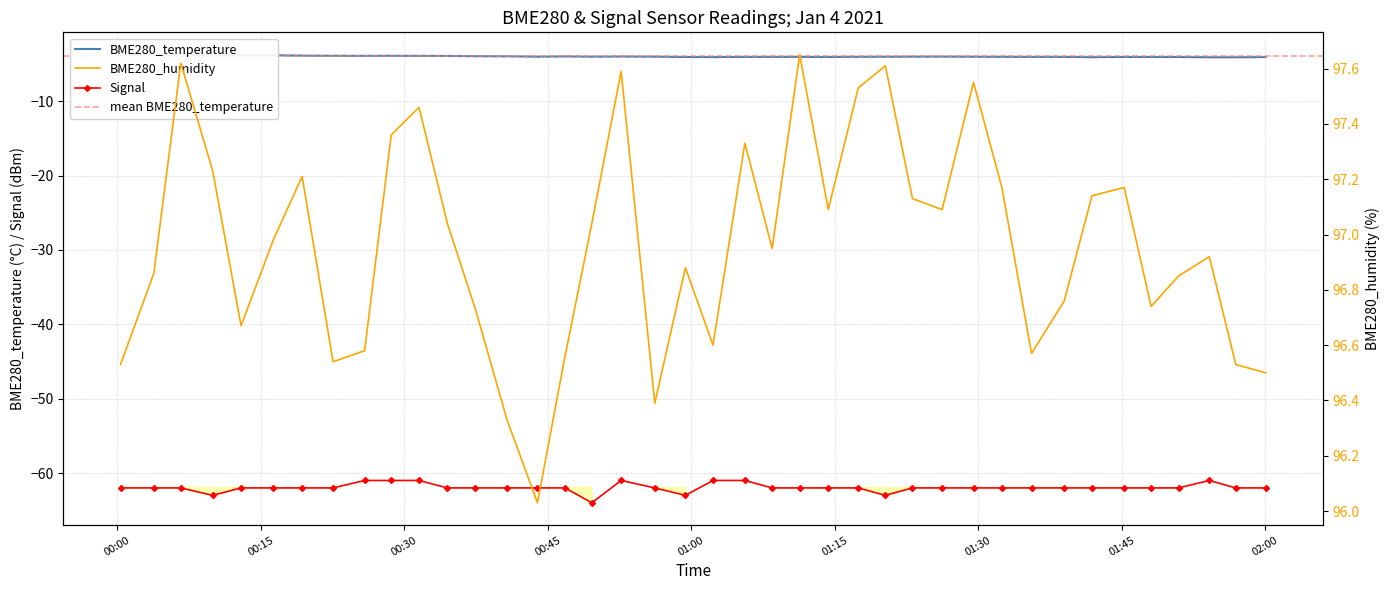

At 2021/01/04 01:48:04, list the series in order from largest to smallest.

BME280_humidity, BME280_temperature, Signal